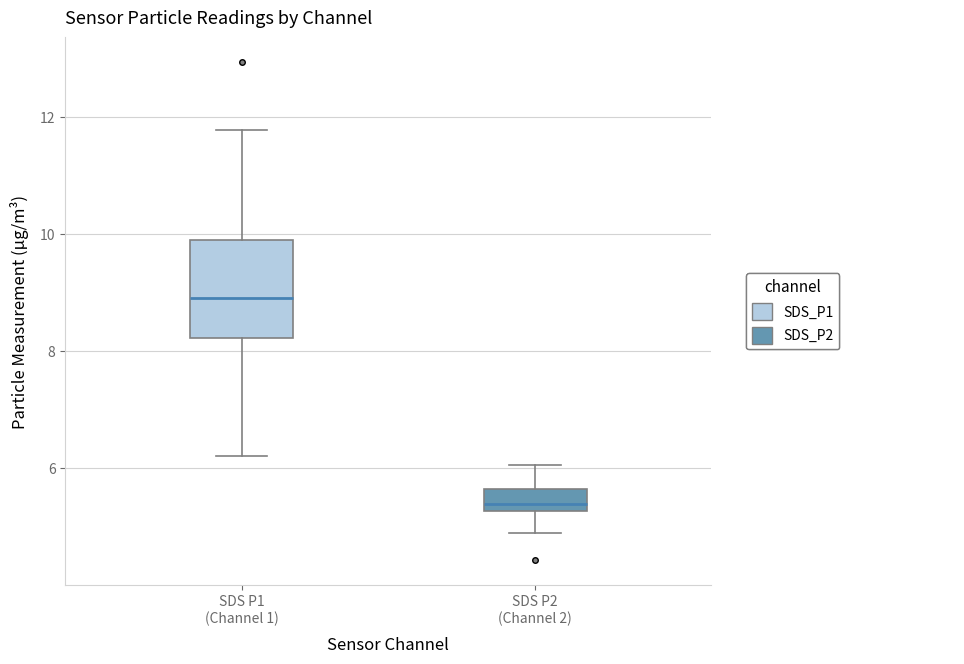

Reading left to right, read every box against the y-axis: the position of its median line, the range the box covers, and the ends of its whiskers. The values are not printed on the chart, so give them approximately, as read against the axis.

SDS P1 (Channel 1): median 9.0, box 8.2 to 10.0, whiskers 6.2 to 11.8
SDS P2 (Channel 2): median 5.4, box 5.2 to 5.6, whiskers 5.0 to 6.0